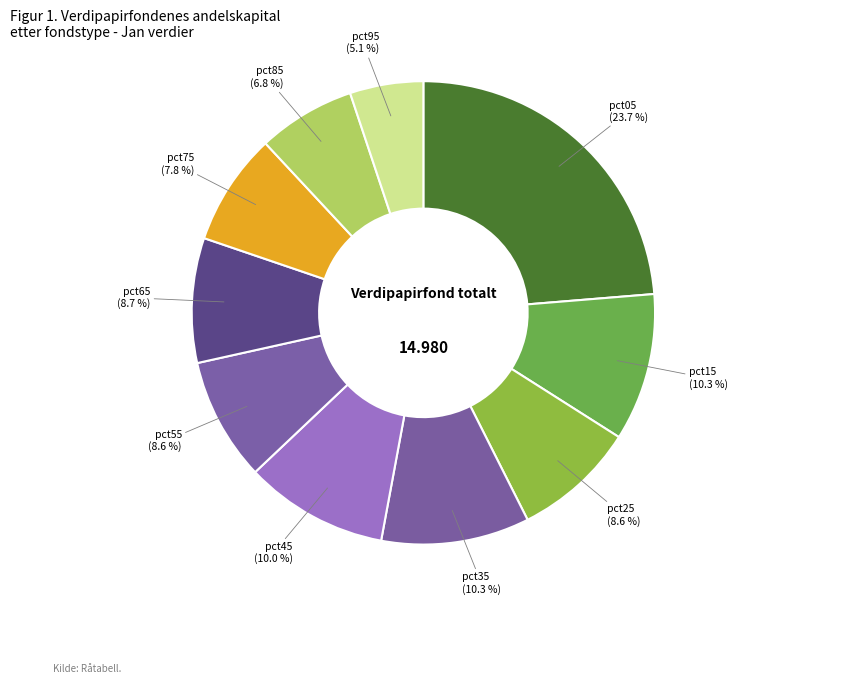

Which slice is the largest?

pct05